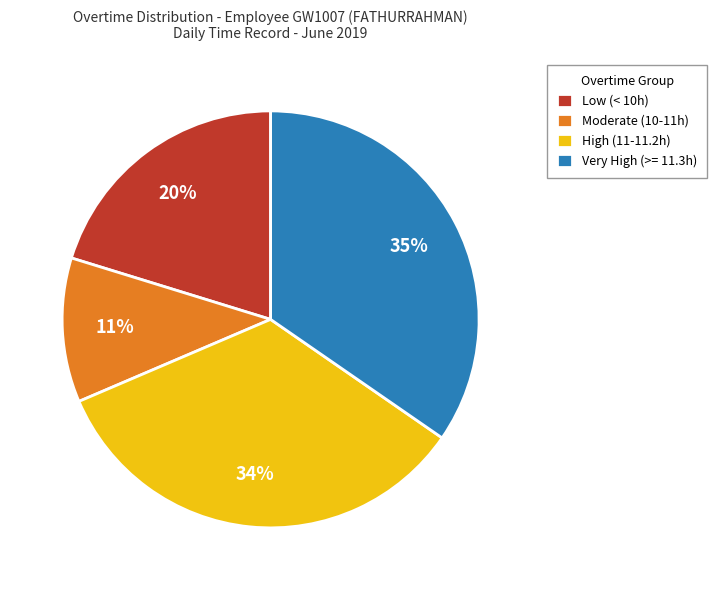

To the nearest percent, what is the difference between the Low (< 10h) and Moderate (10-11h) slice percentages?

9%